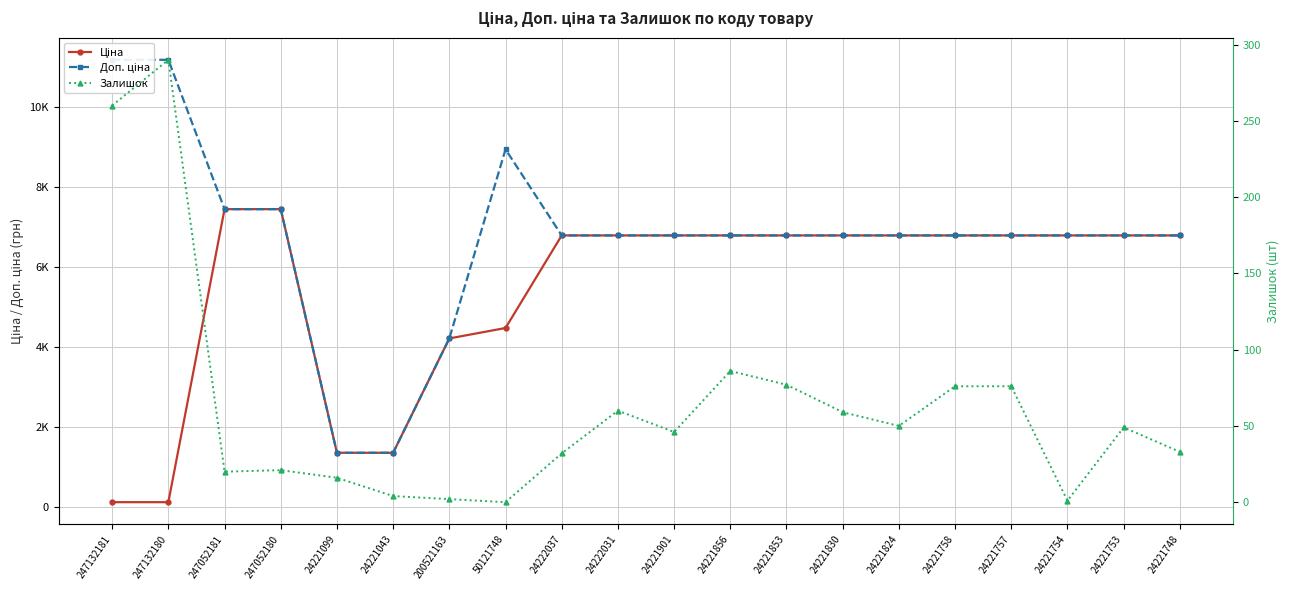

The value of Доп. ціна at 200521163 is 7182.4. True or false?

False